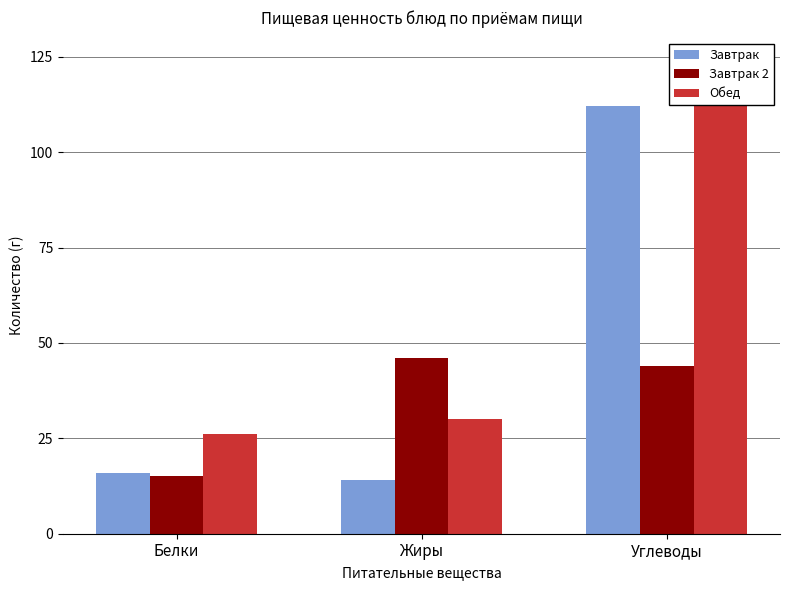

At how many categories does at least one series exceed 41?

2